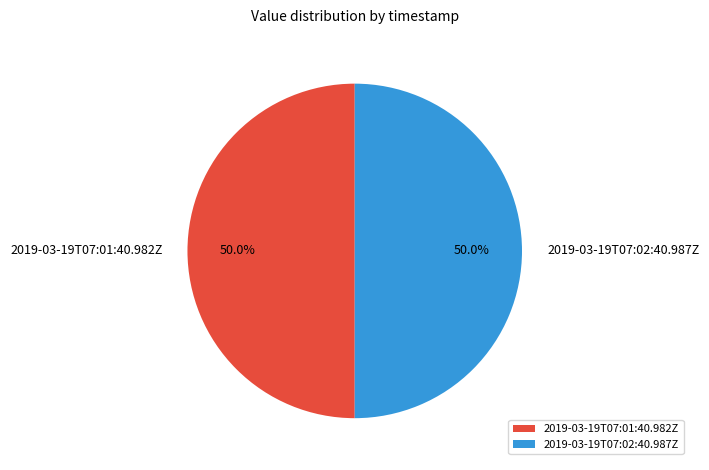

What percentage is NOT represented by 2019-03-19T07:01:40.982Z?

50.0%